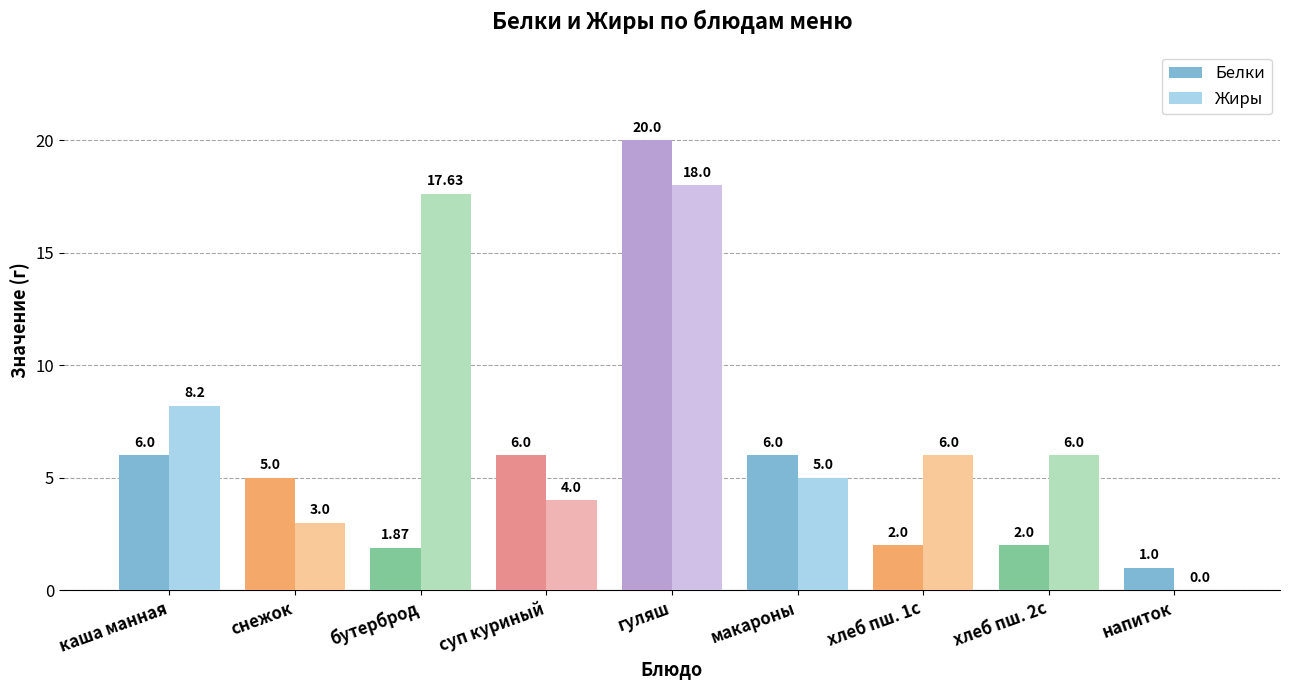

Which series changed the most between снежок and макароны?

Жиры